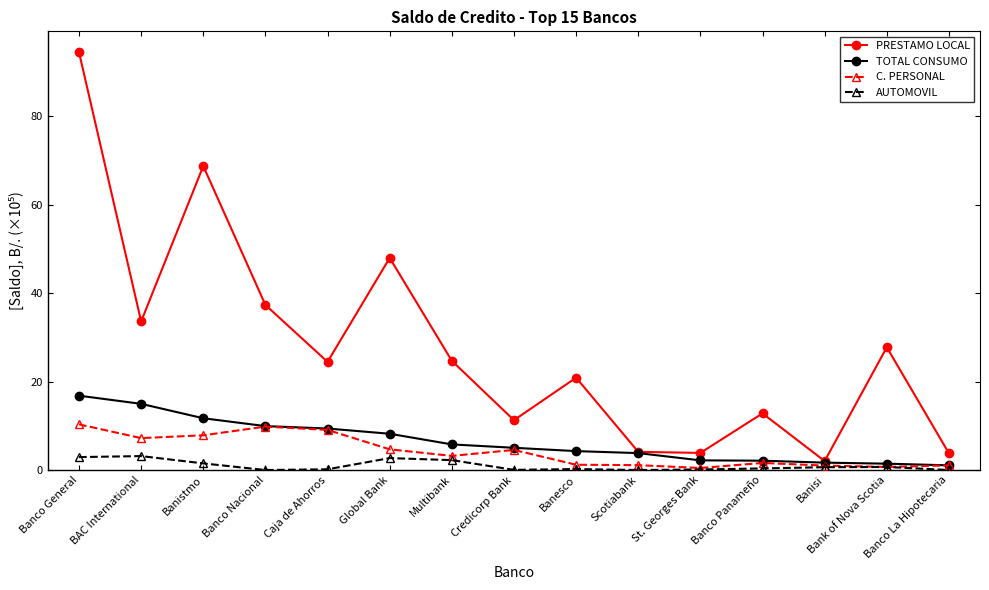

In PRESTAMO LOCAL, how many points are lower than both neighbors (excluding endpoints)?

5